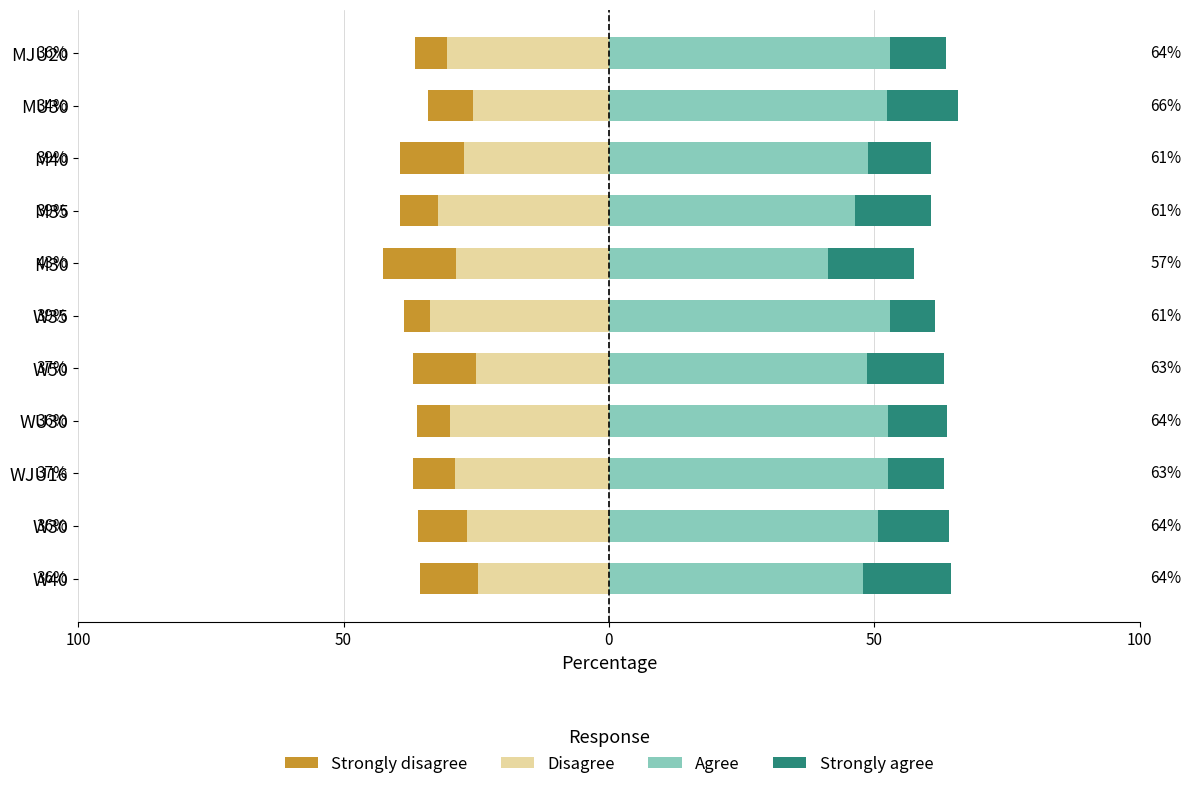

What is the value of the Agree bar at the 6th from the left?

53.0